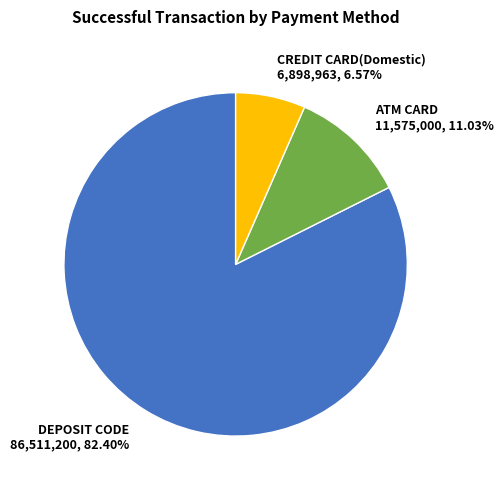

To the nearest percent, what is the average slice percentage?

33%